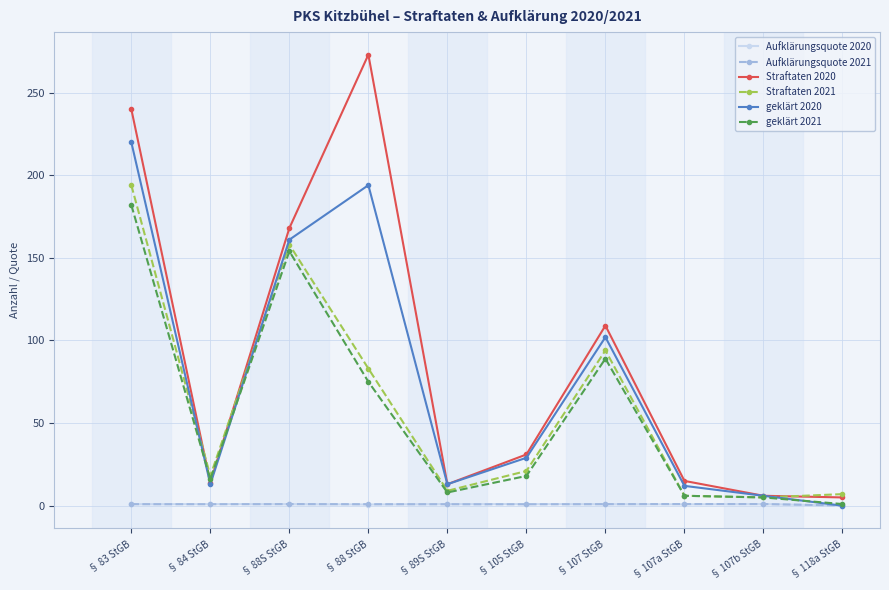

What is the label of the 3rd point from the left?

§ 88S StGB